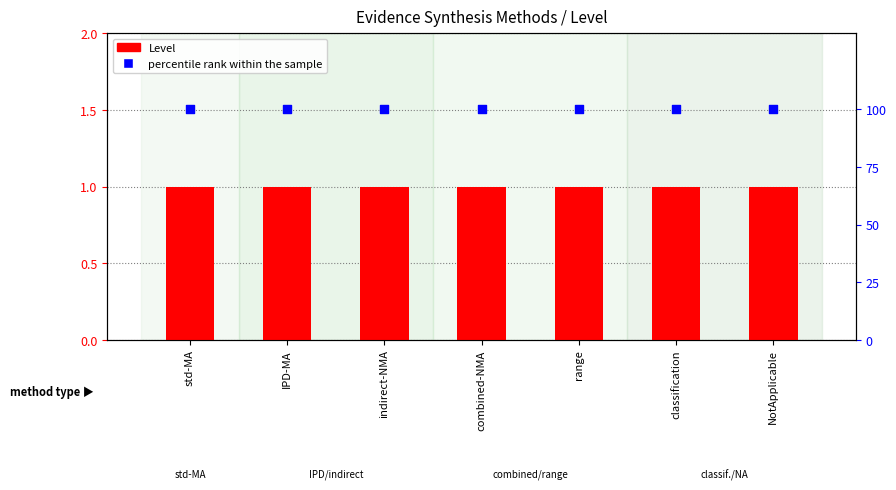

Which series contains the highest Y value?

percentile rank within the sample